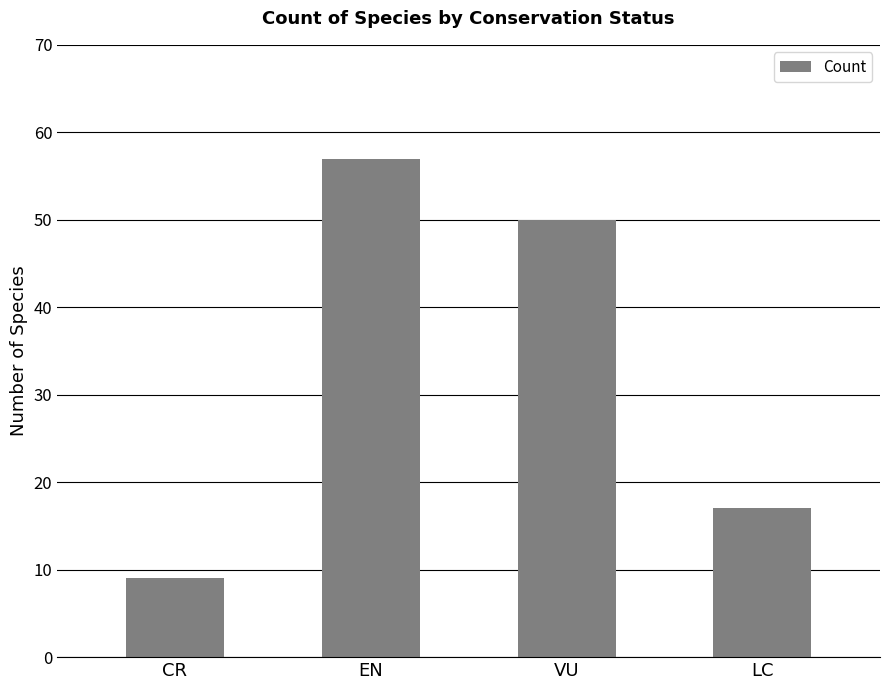

Approximately how many times larger is the value at VU compared to EN?

0.9